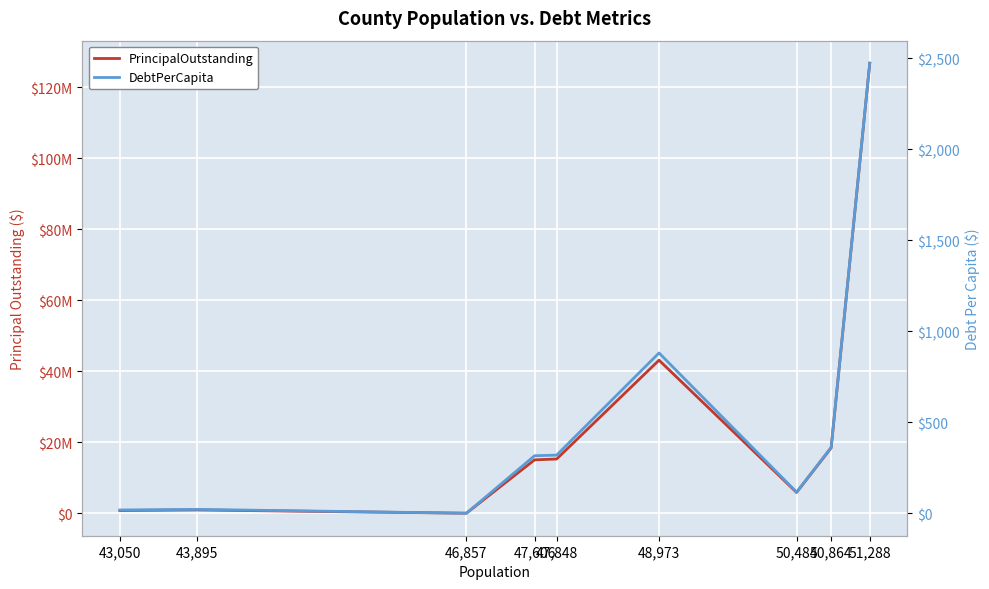

Where does the DebtPerCapita series first go above 315?

47,606